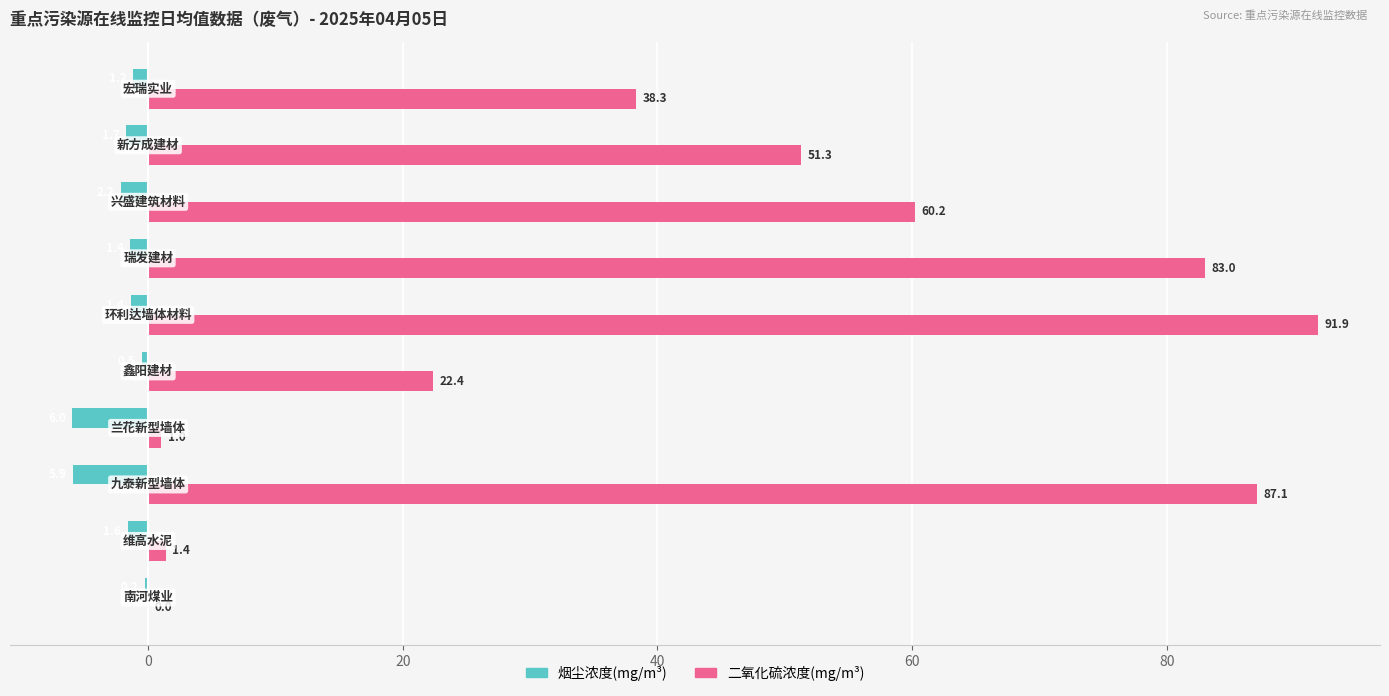

Count the number of data series in this chart.

2